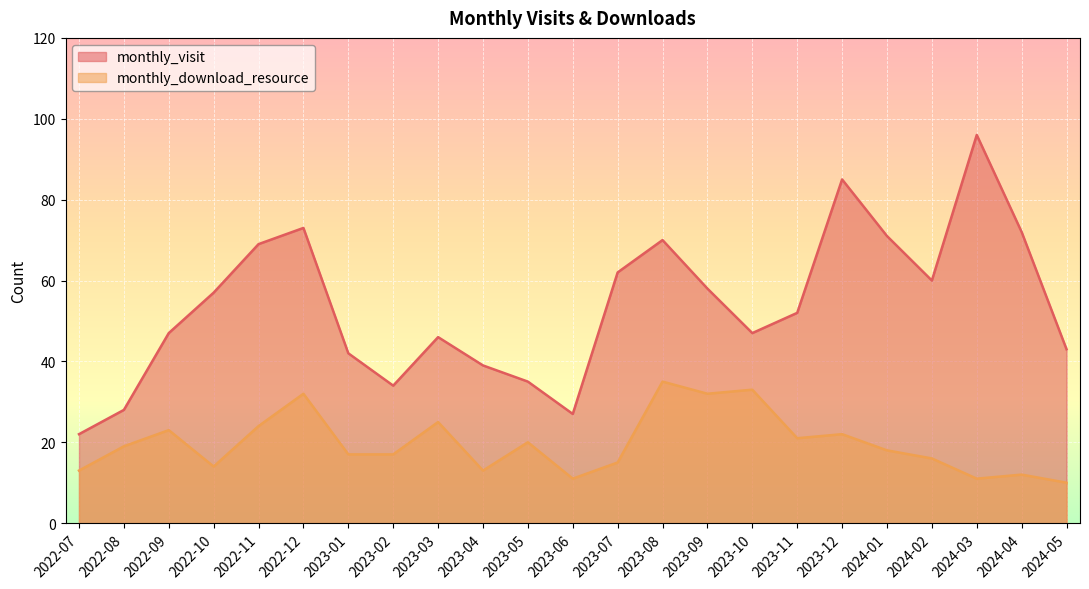

What is the total value across all series at 2022-10?

71